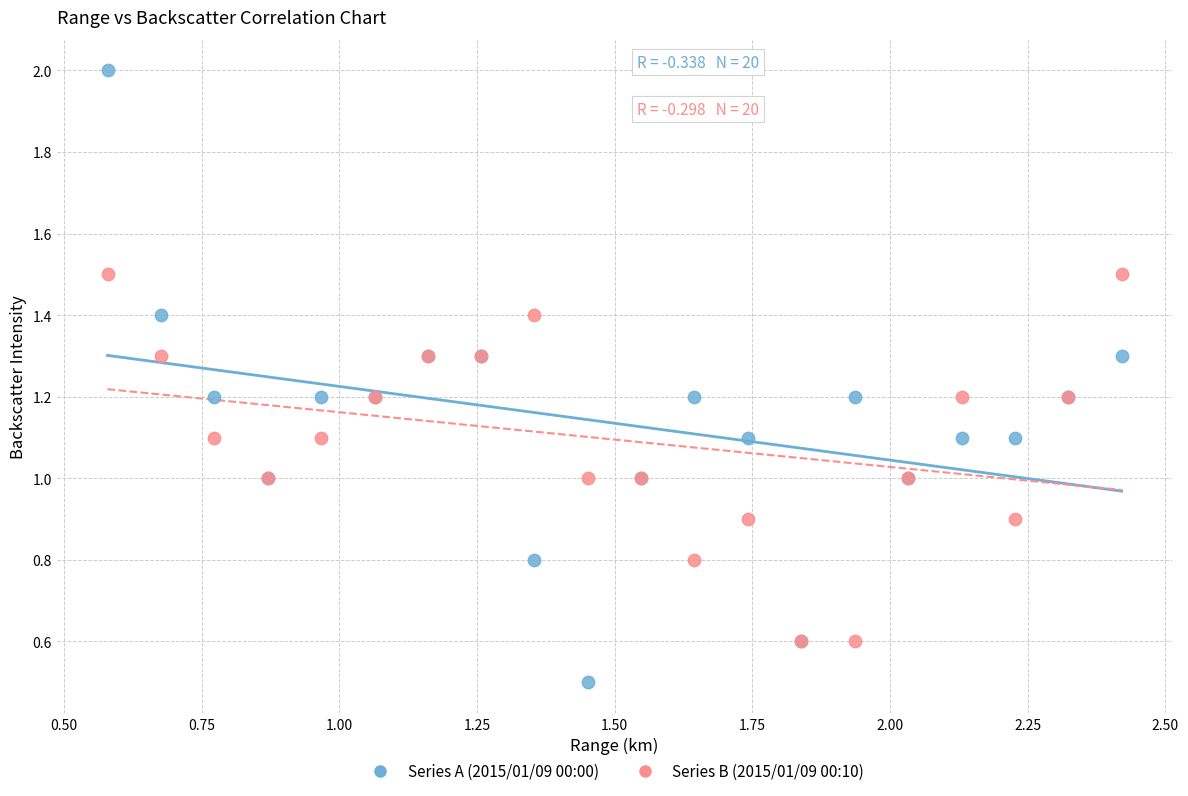

What are all the series names shown in the legend?

Series A (2015/01/09 00:00), Series B (2015/01/09 00:10)